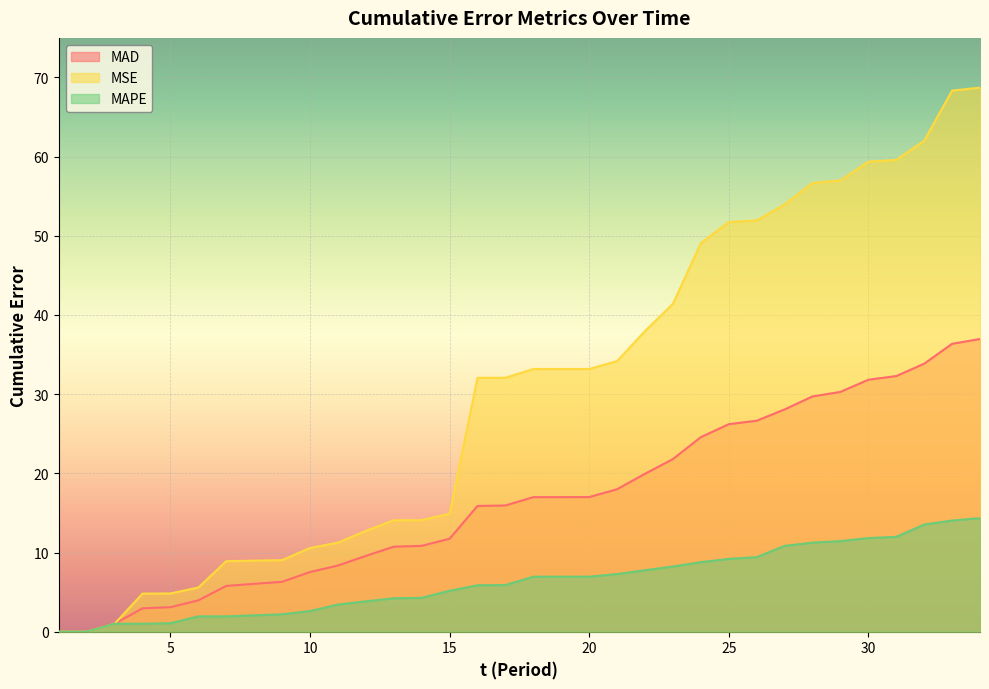

What is the highest value of the MSE series?

68.7